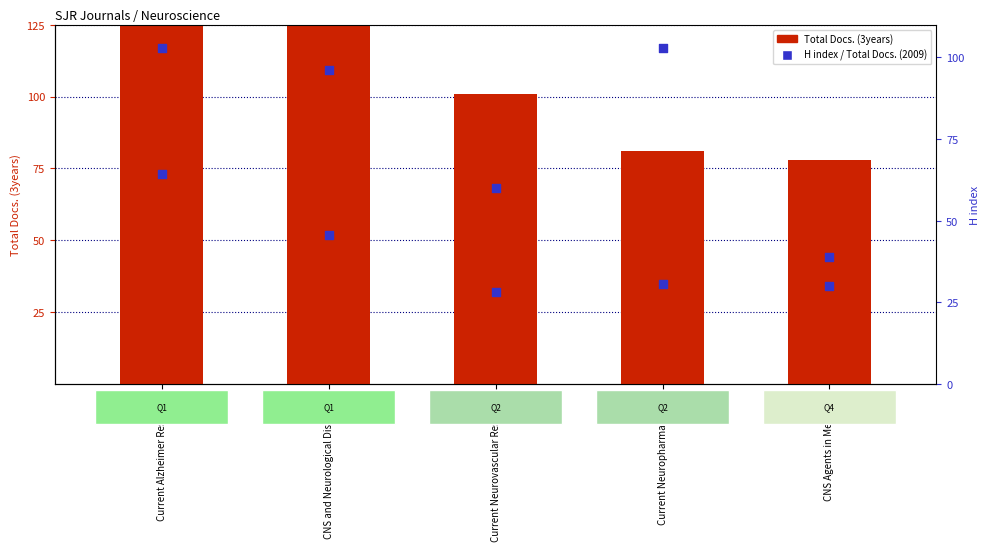

What is the total value across all series at Current Neuropharmacology?

219